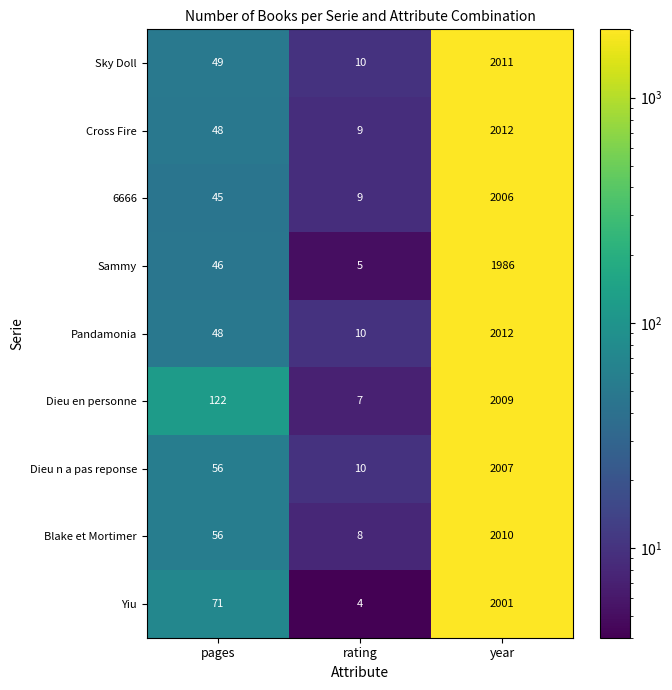

Which series has the widest spread of values?

Cross Fire